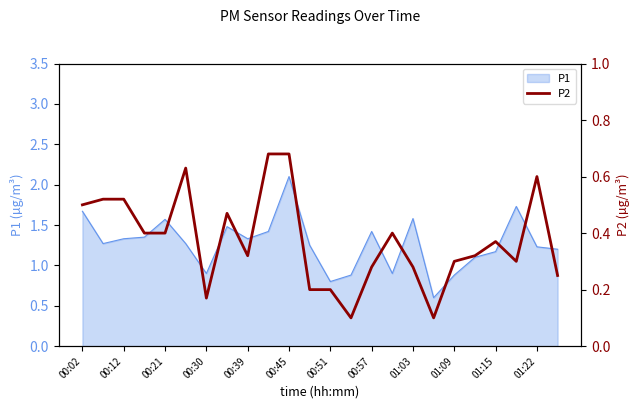

True or false: P1 has a value of 0.6 at 00:30.

False